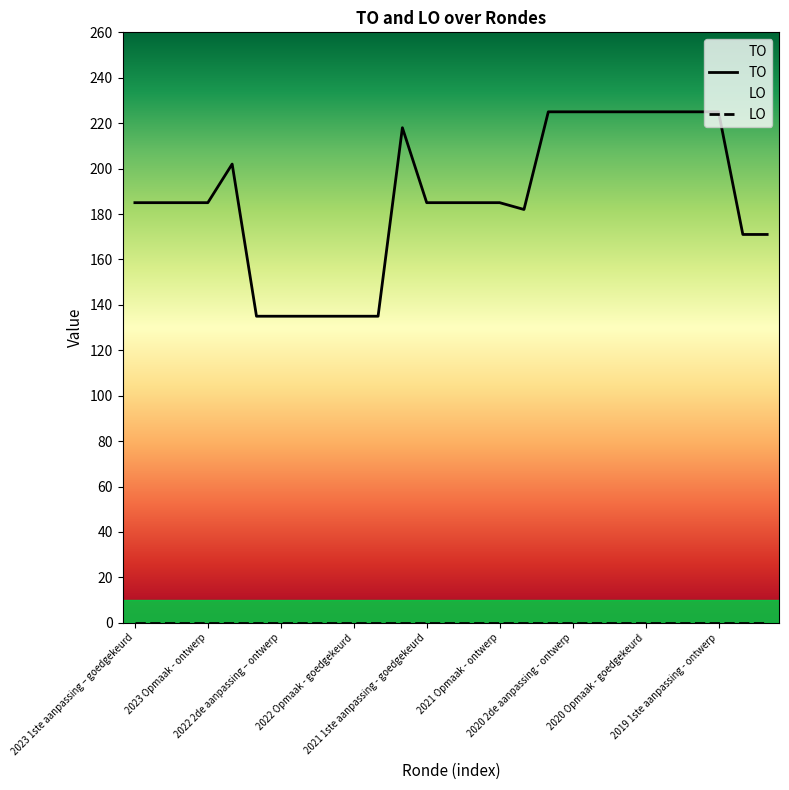

The TO series shows 88 at 20. True or false?

False